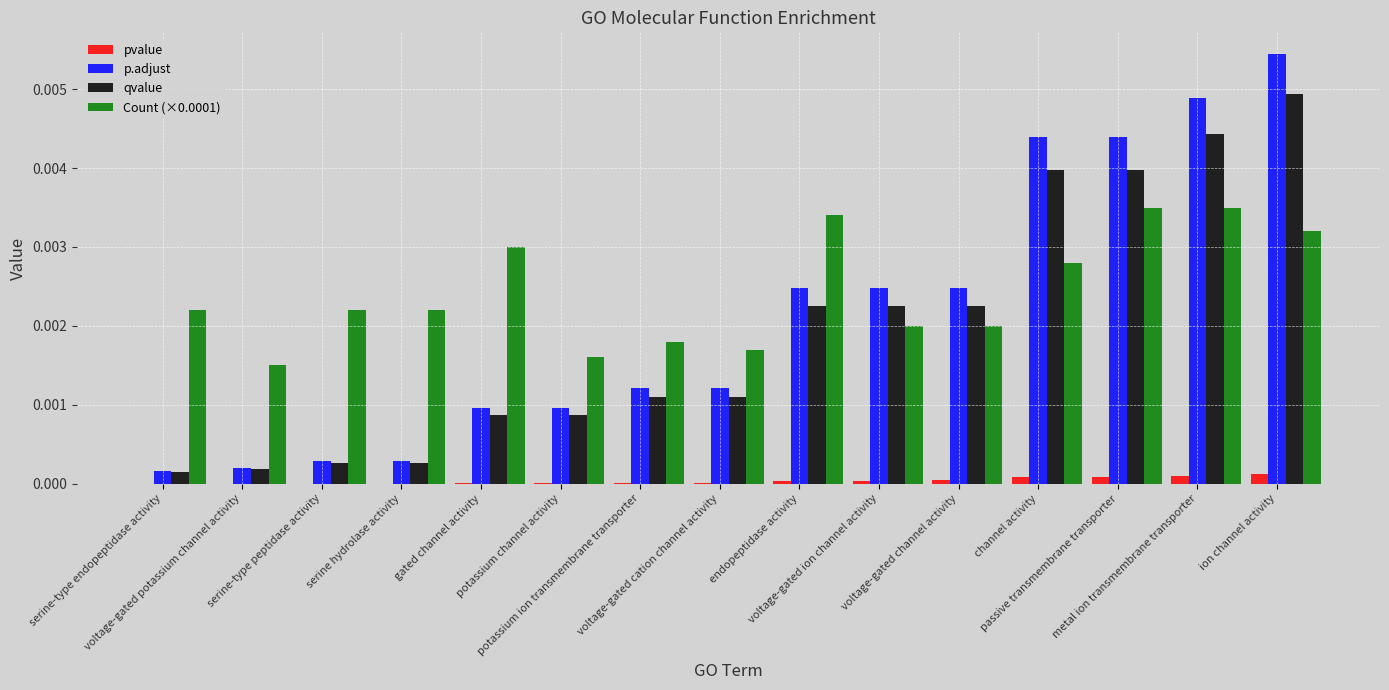

Which series has the largest total across all categories?

Count (×0.0001)